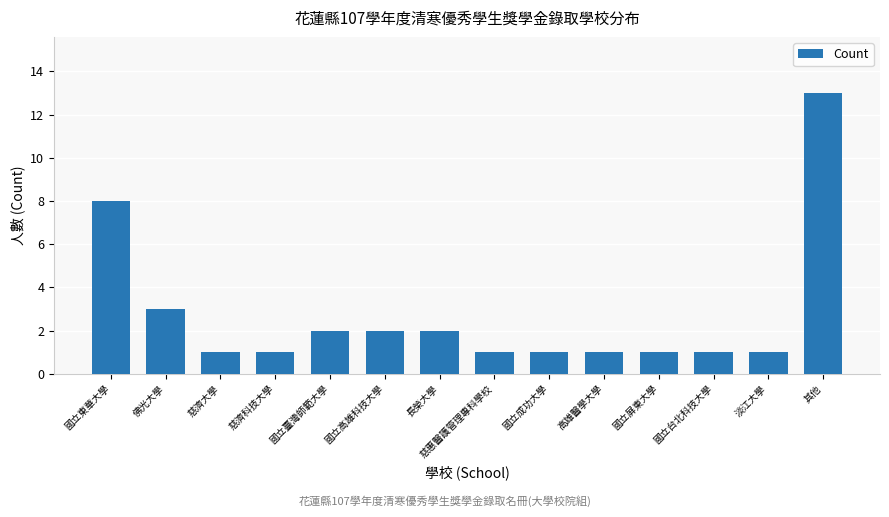

What is the label of the 3rd bar from the left?

慈濟大學